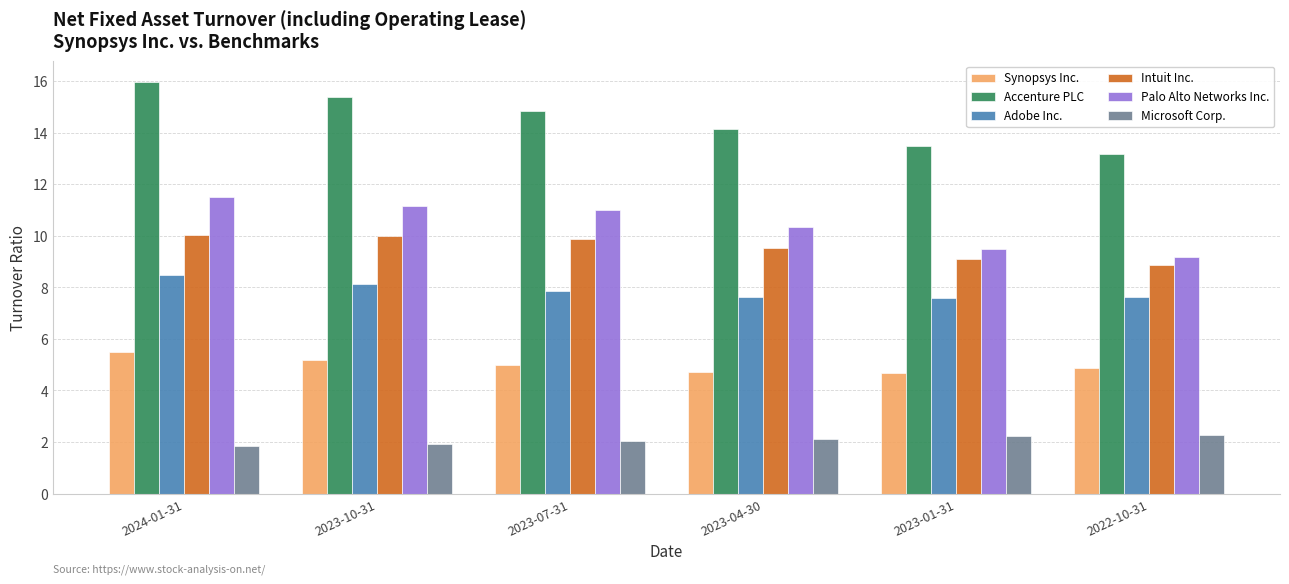

Rank the series at 2023-10-31 from highest to lowest value.

Accenture PLC, Palo Alto Networks Inc., Intuit Inc., Adobe Inc., Synopsys Inc., Microsoft Corp.